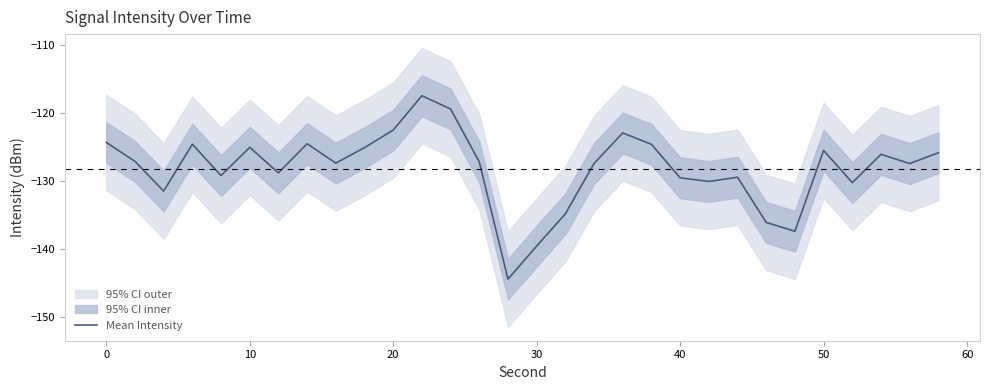

Is it true that Mean Intensity equals -72.4 at 30?

False